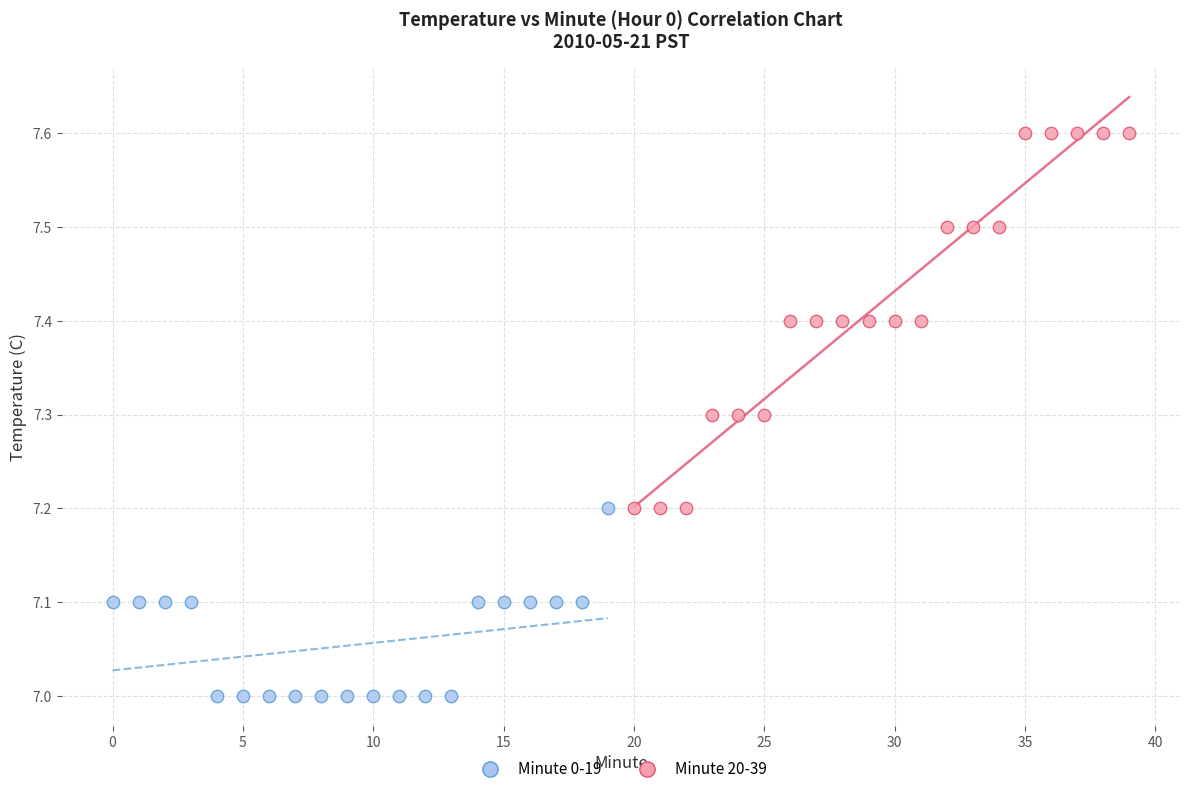

Which series has the widest spread of Y values?

Minute 20-39